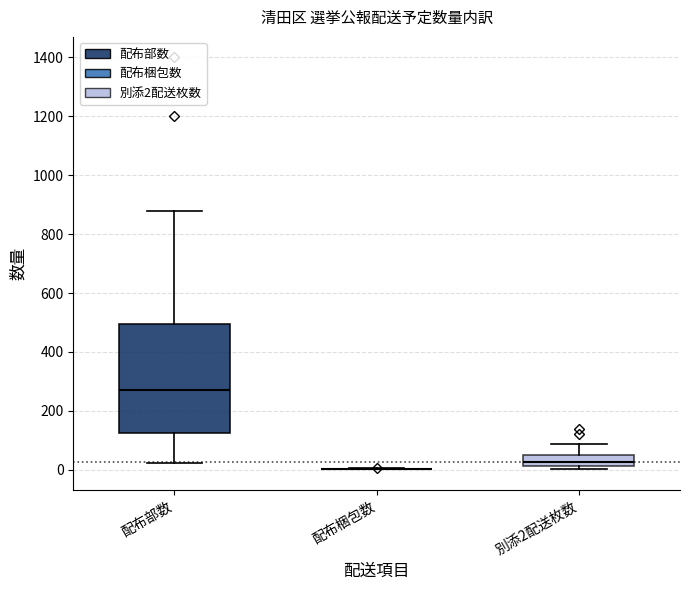

Comparing the boxes themselves (not the whiskers), which one is the tallest?

配布部数